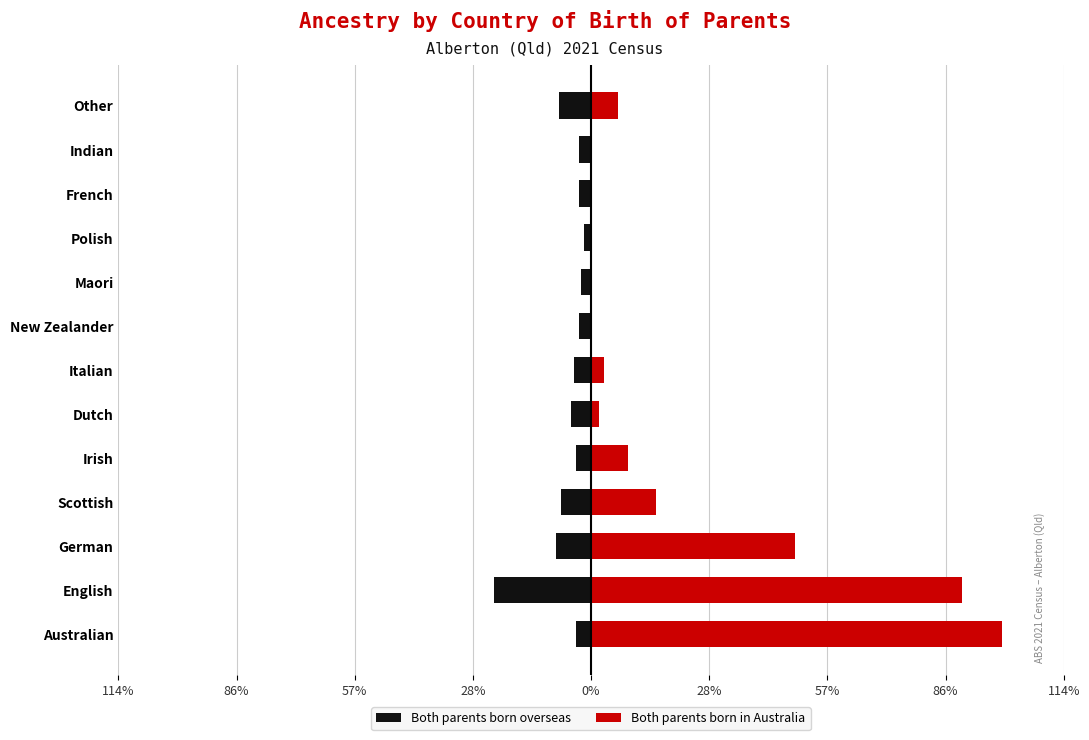

Count the number of data series in this chart.

2